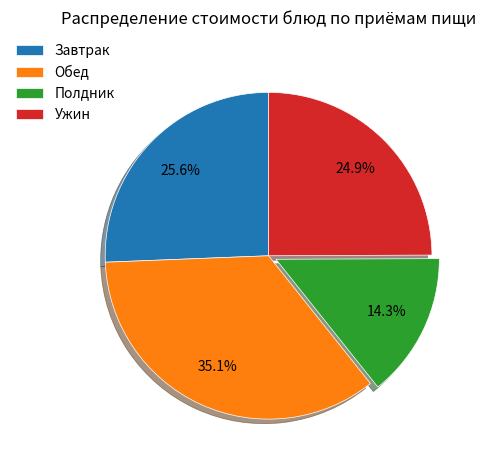

To the nearest percent, what is the average slice percentage?

25%